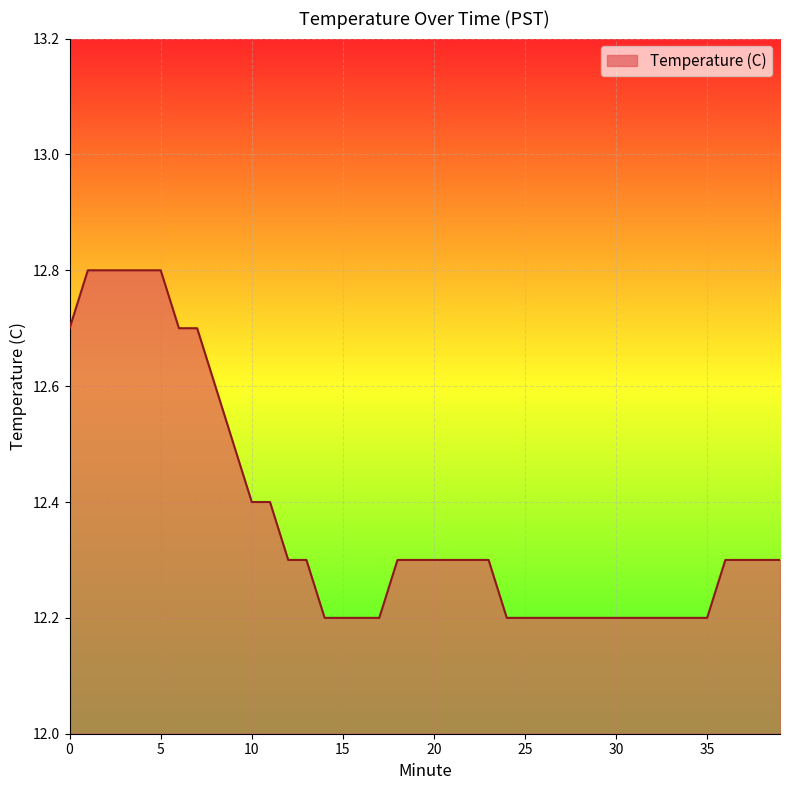

Does the chart display data point markers on the line(s)?

No